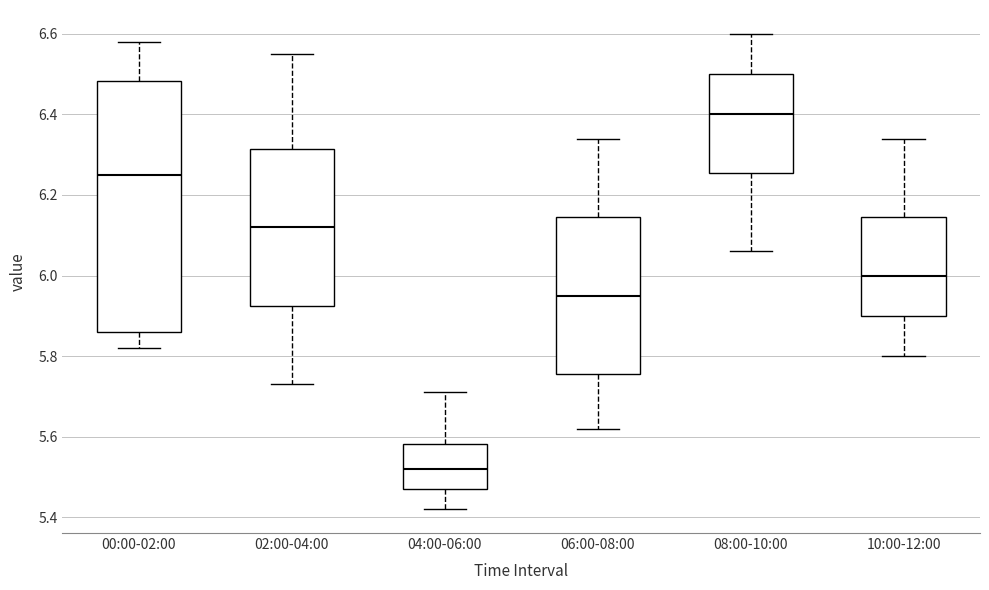

Which box has the lowest median line?

04:00-06:00